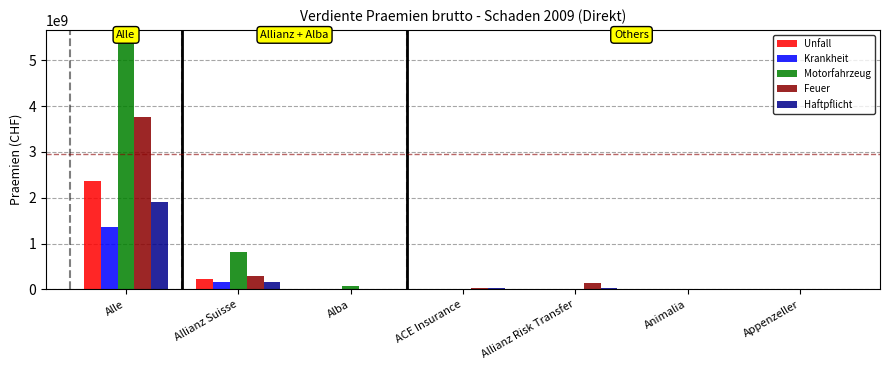

At which category is the sum across all series the highest?

Alle